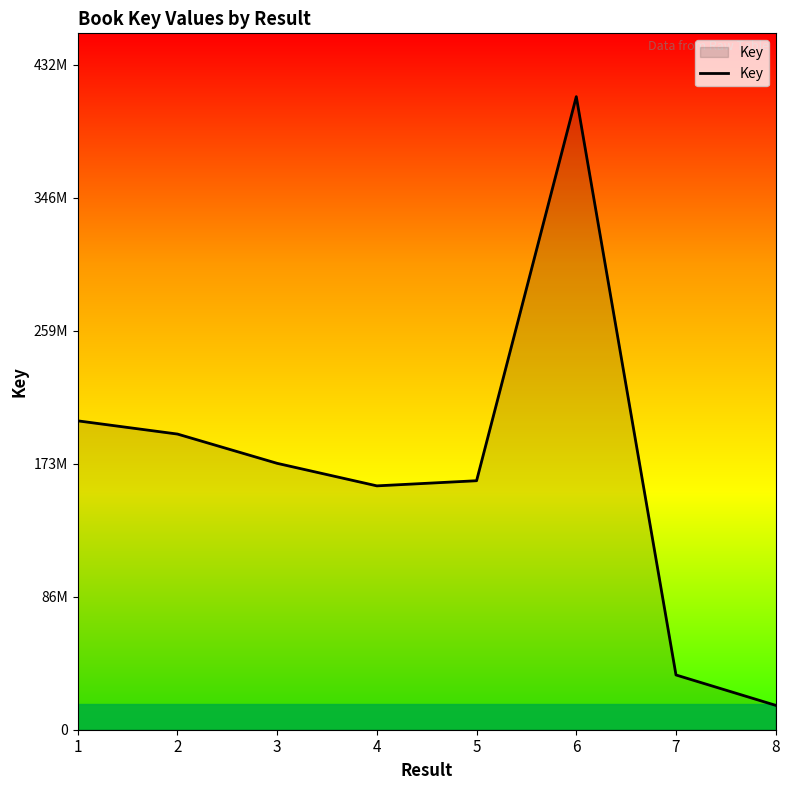

At which category does the data reach its first local valley?

4